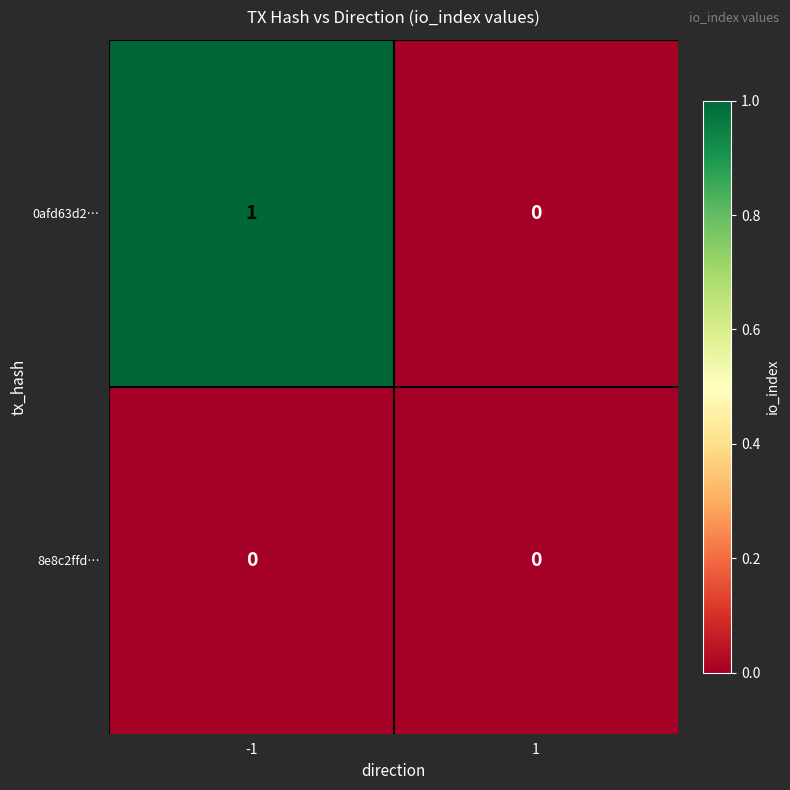

The value of 0afd63d2… at -1 is 1. True or false?

True